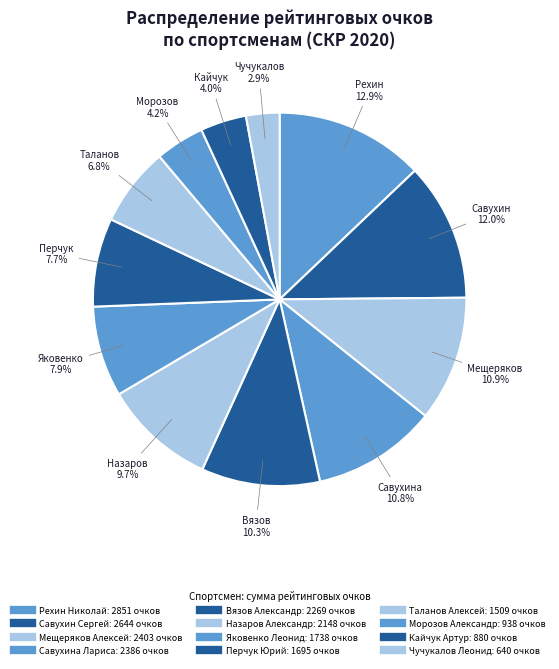

How many segments does this pie chart have?

12